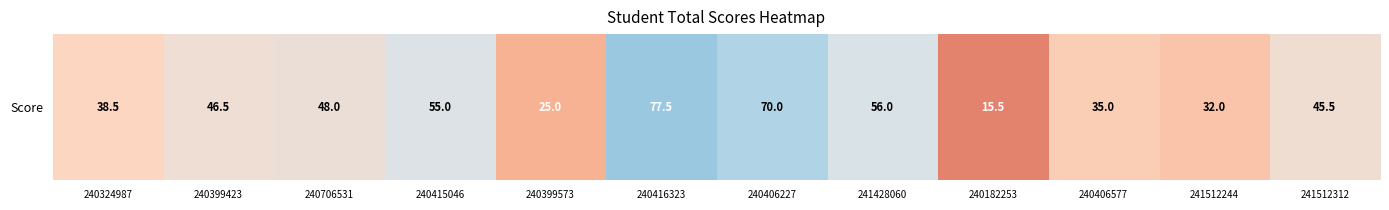

What is the difference between the second highest and minimum values?

54.5